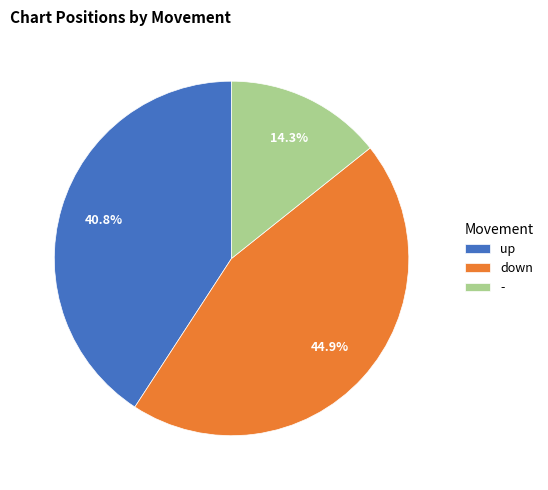

How many slices are in this pie chart?

3